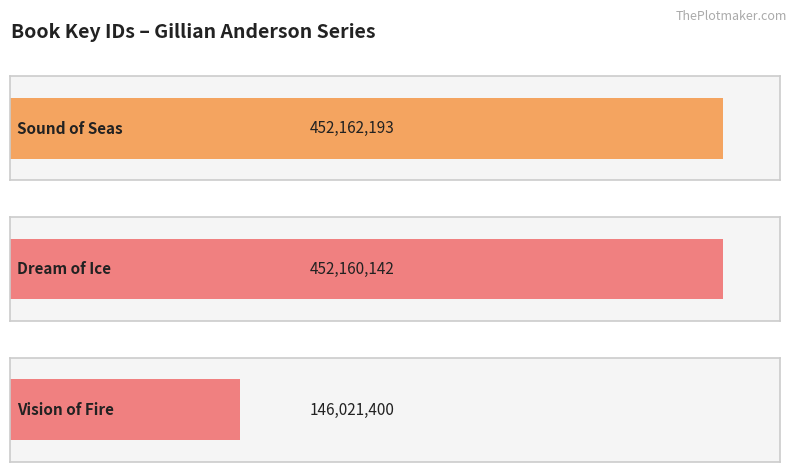

The value at Sound of Seas is 452162193. True or false?

True